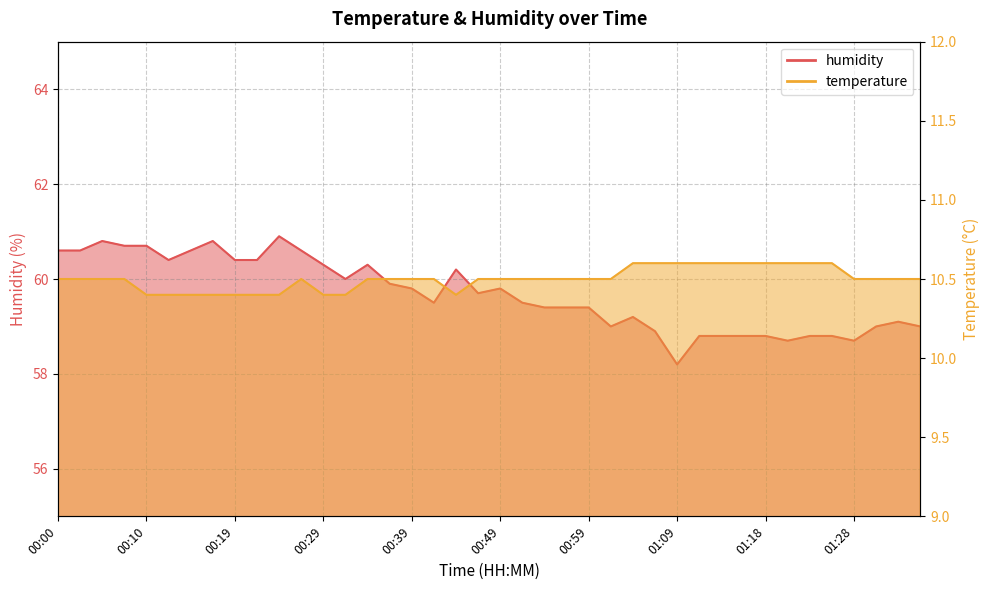

What is the difference between the highest and lowest values at 00:02?

50.1